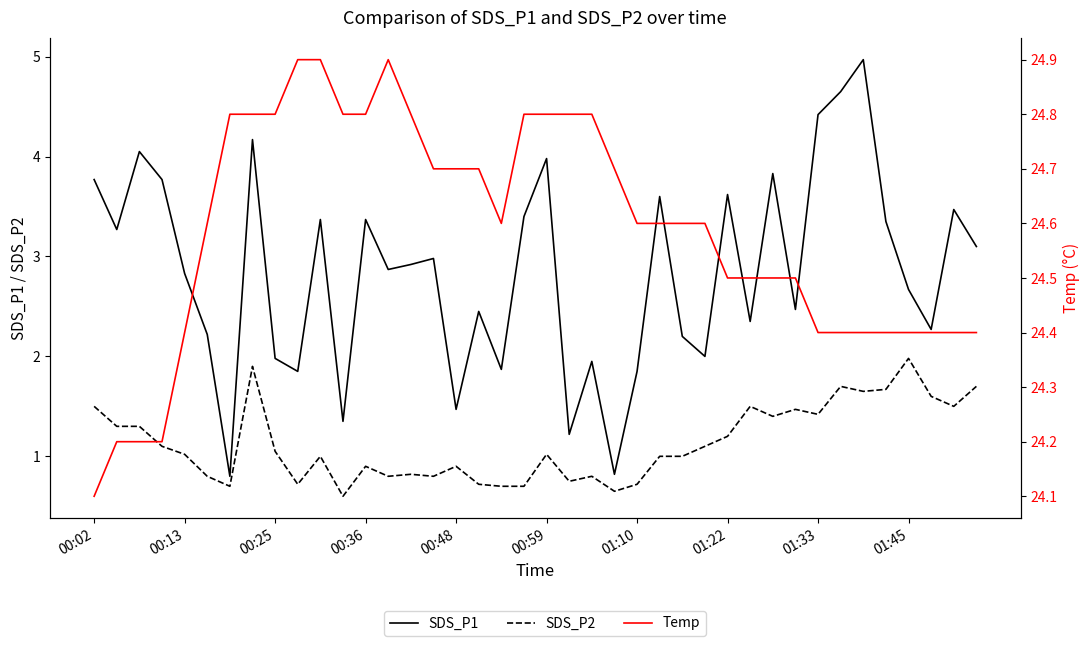

True or false: Temp and SDS_P2 intersect in this chart.

False